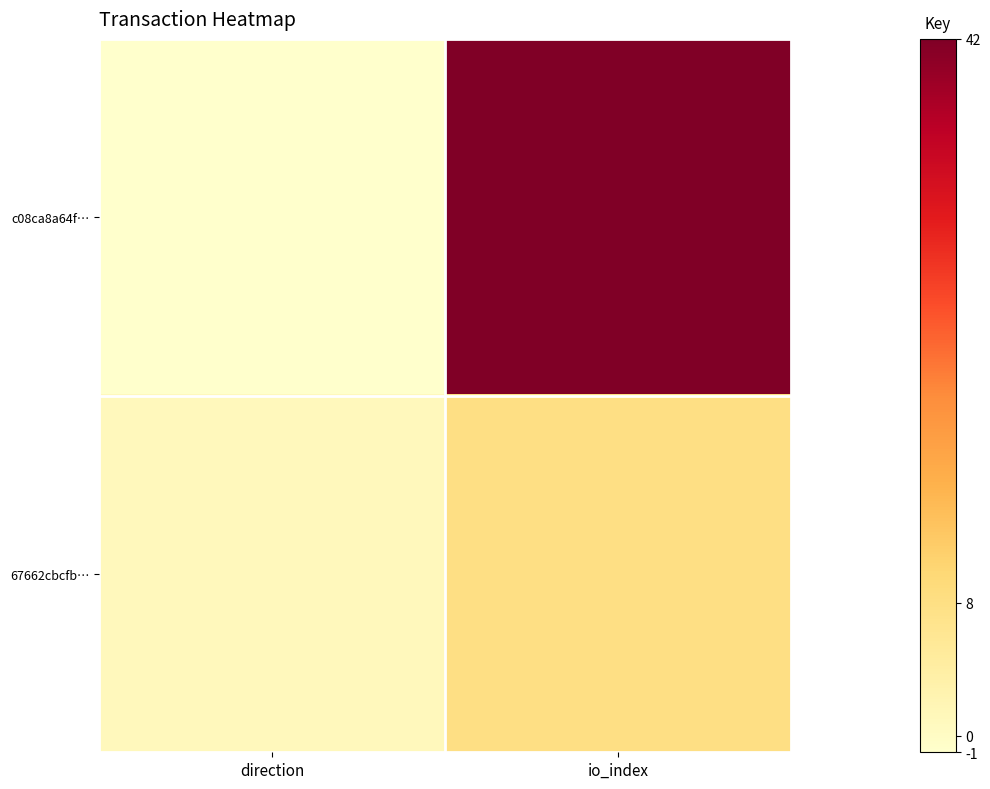

Count the number of data series in this chart.

2